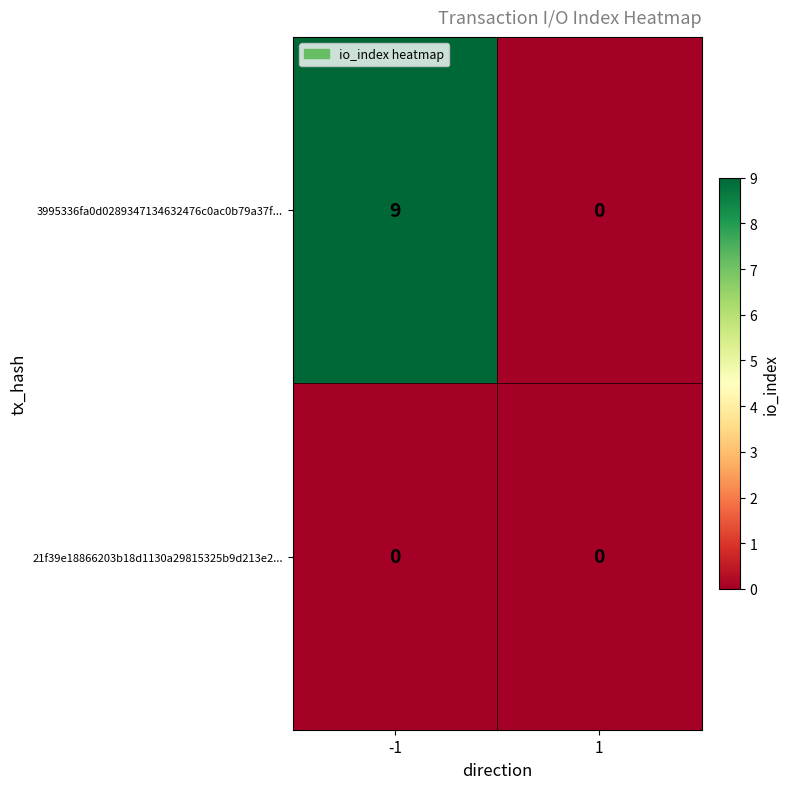

The 3995336fa0d0289347134632476c0ac0b79a37f... series shows -5 at 1. True or false?

False